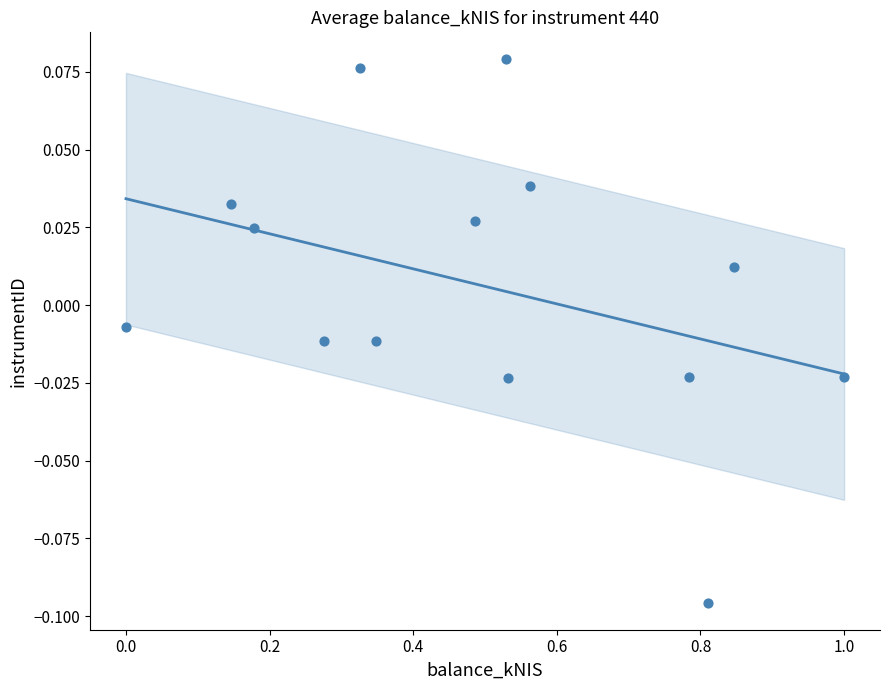

What is the range of X values (max minus min)?

1.0